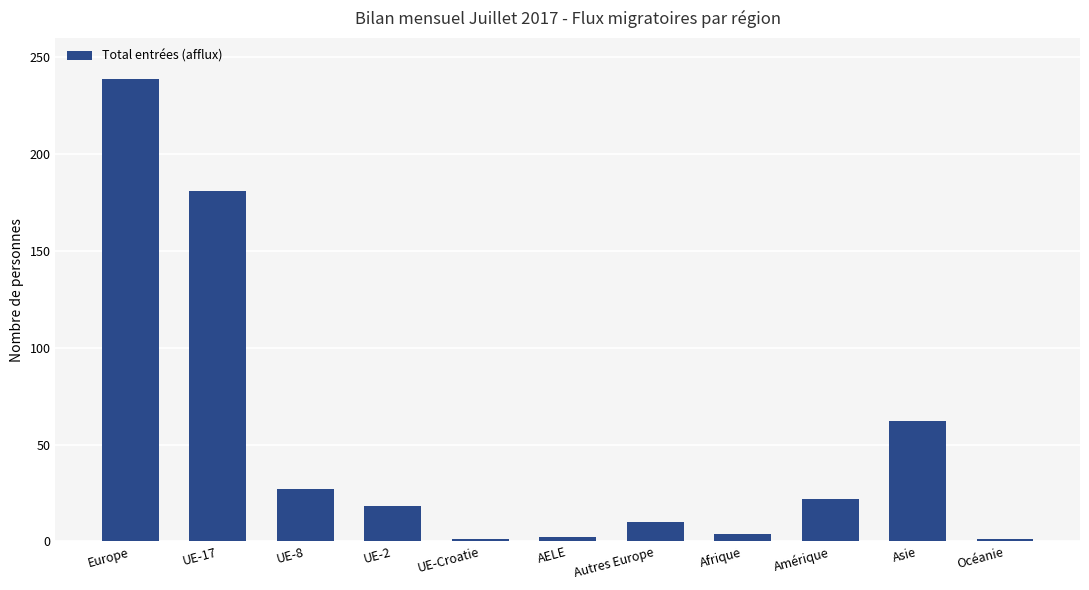

Count the number of categories in the chart.

11